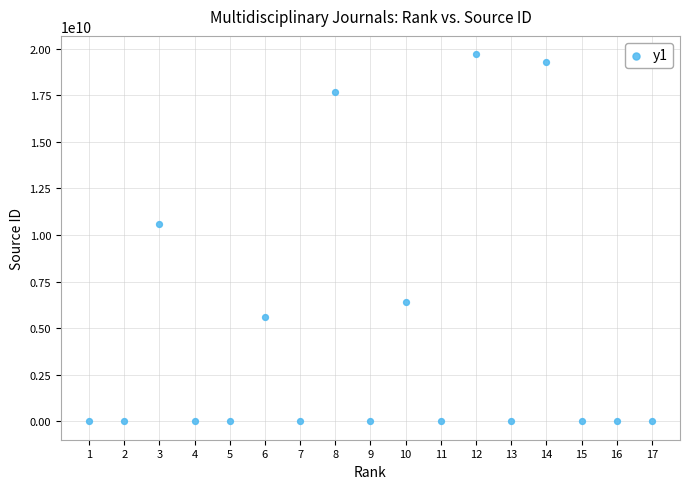

What is the range of Y values (max minus min)?

19700154634